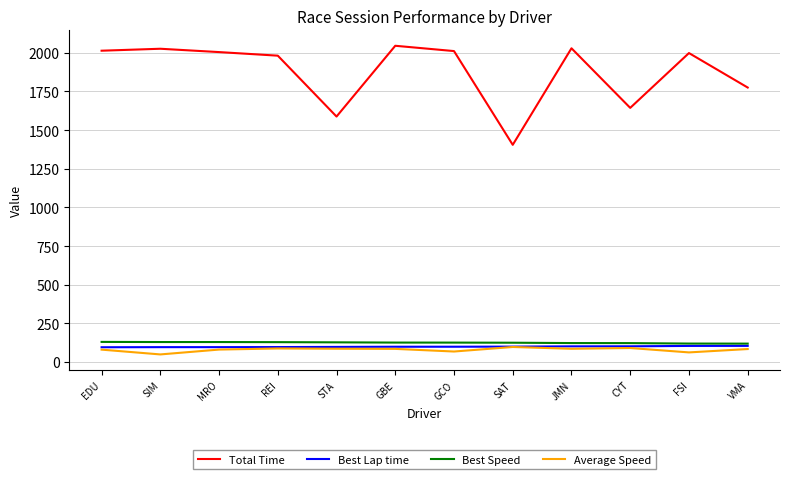

What is the difference between the highest and lowest values at SIM?

1977.1